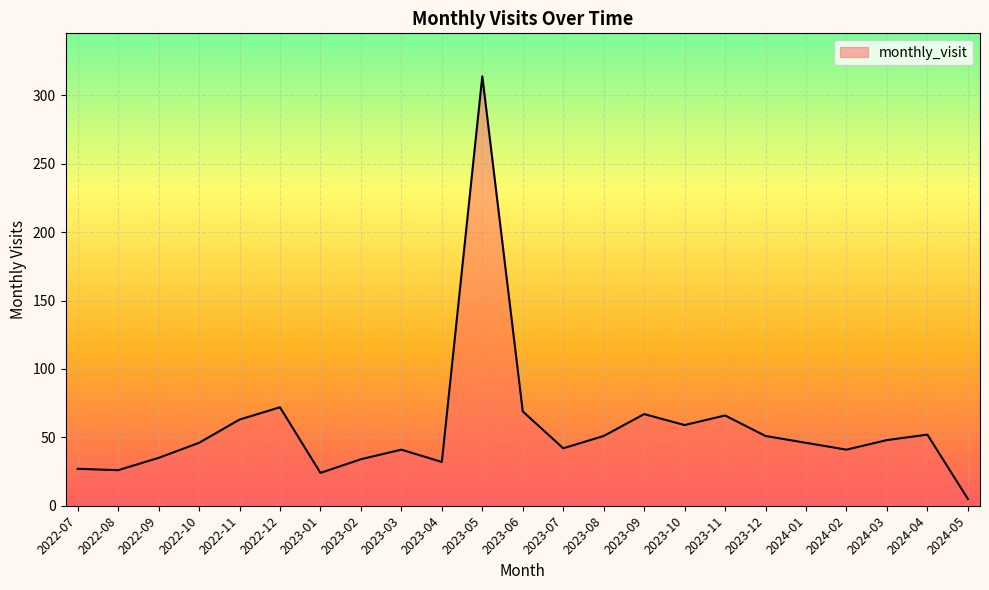

What is the approximate value at 2023-10?

59